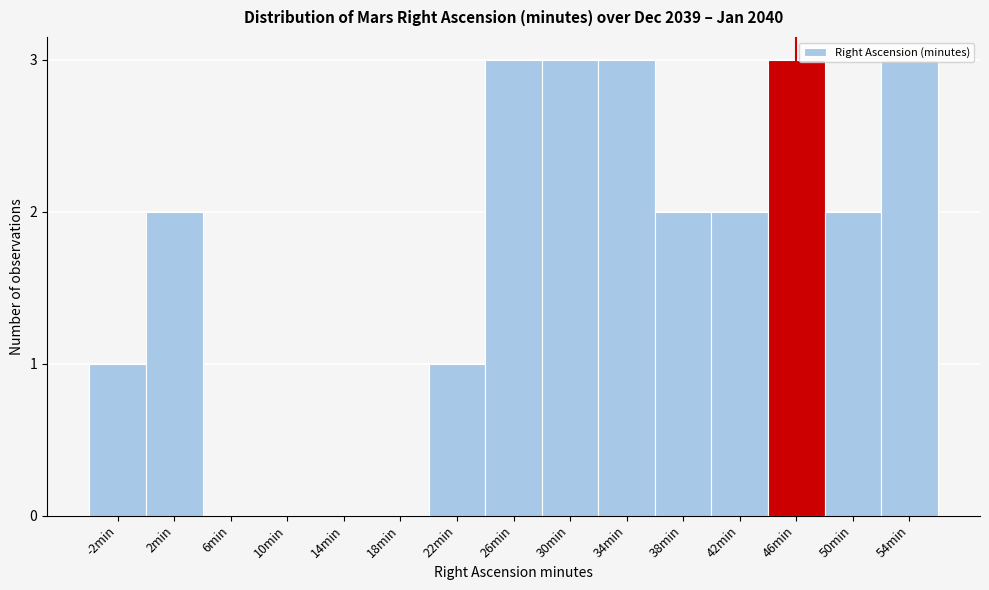

What is the change in value from 18min to 34min?

+3